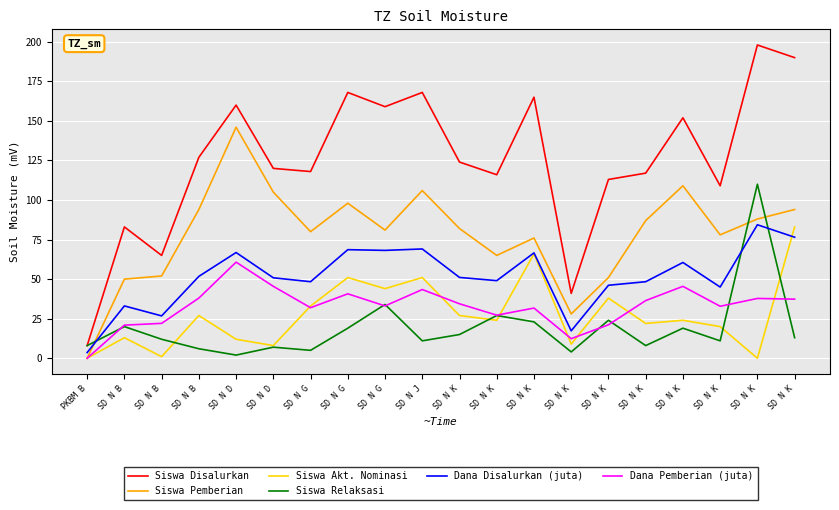

Reading right to left, what are all the values shown in this chart?

Siswa Disalurkan: SD N K=190.0	SD N K=198.0	SD N K=109.0	SD N K=152.0	SD N K=117.0	SD N K=113.0	SD N K=41.0	SD N K=165.0	SD N K=116.0	SD N K=124.0	SD N J=168.0	SD N G=159.0	SD N G=168.0	SD N G=118.0	SD N D=120.0	SD N D=160.0	SD N B=127.0	SD N B=65.0	SD N B=83.0	PKBM B=8.0
Siswa Pemberian: SD N K=94.0	SD N K=88.0	SD N K=78.0	SD N K=109.0	SD N K=87.0	SD N K=51.0	SD N K=28.0	SD N K=76.0	SD N K=65.0	SD N K=82.0	SD N J=106.0	SD N G=81.0	SD N G=98.0	SD N G=80.0	SD N D=105.0	SD N D=146.0	SD N B=94.0	SD N B=52.0	SD N B=50.0	PKBM B=0.0
Siswa Akt. Nominasi: SD N K=83.0	SD N K=0.0	SD N K=20.0	SD N K=24.0	SD N K=22.0	SD N K=38.0	SD N K=9.0	SD N K=66.0	SD N K=24.0	SD N K=27.0	SD N J=51.0	SD N G=44.0	SD N G=51.0	SD N G=33.0	SD N D=8.0	SD N D=12.0	SD N B=27.0	SD N B=1.0	SD N B=13.0	PKBM B=0.0
Siswa Relaksasi: SD N K=13.0	SD N K=110.0	SD N K=11.0	SD N K=19.0	SD N K=8.0	SD N K=24.0	SD N K=4.0	SD N K=23.0	SD N K=27.0	SD N K=15.0	SD N J=11.0	SD N G=34.0	SD N G=19.0	SD N G=5.0	SD N D=7.0	SD N D=2.0	SD N B=6.0	SD N B=12.0	SD N B=20.0	PKBM B=8.0
Dana Disalurkan (juta): SD N K=76.5	SD N K=84.4	SD N K=45.0	SD N K=60.5	SD N K=48.4	SD N K=46.1	SD N K=17.3	SD N K=66.6	SD N K=49.0	SD N K=51.1	SD N J=69.1	SD N G=68.2	SD N G=68.6	SD N G=48.4	SD N D=50.9	SD N D=66.8	SD N B=51.8	SD N B=26.8	SD N B=33.1	PKBM B=3.6
Dana Pemberian (juta): SD N K=37.4	SD N K=37.8	SD N K=32.9	SD N K=45.5	SD N K=36.5	SD N K=21.1	SD N K=12.4	SD N K=31.7	SD N K=27.2	SD N K=34.4	SD N J=43.4	SD N G=33.1	SD N G=40.7	SD N G=31.9	SD N D=45.5	SD N D=60.8	SD N B=38.0	SD N B=22.1	SD N B=20.9	PKBM B=0.0